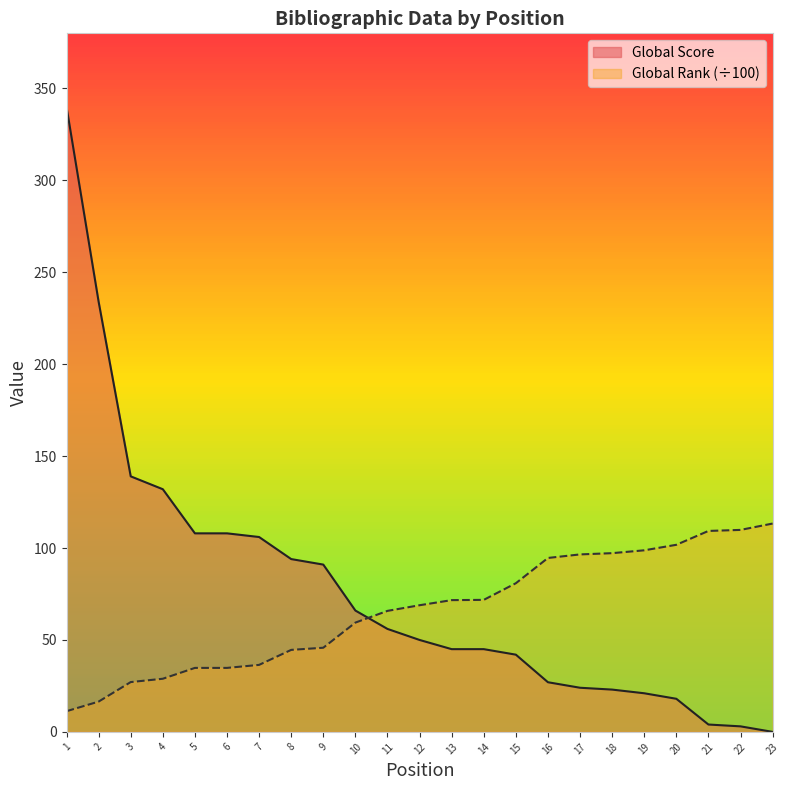

How many positive values does the Global Score series have?

22